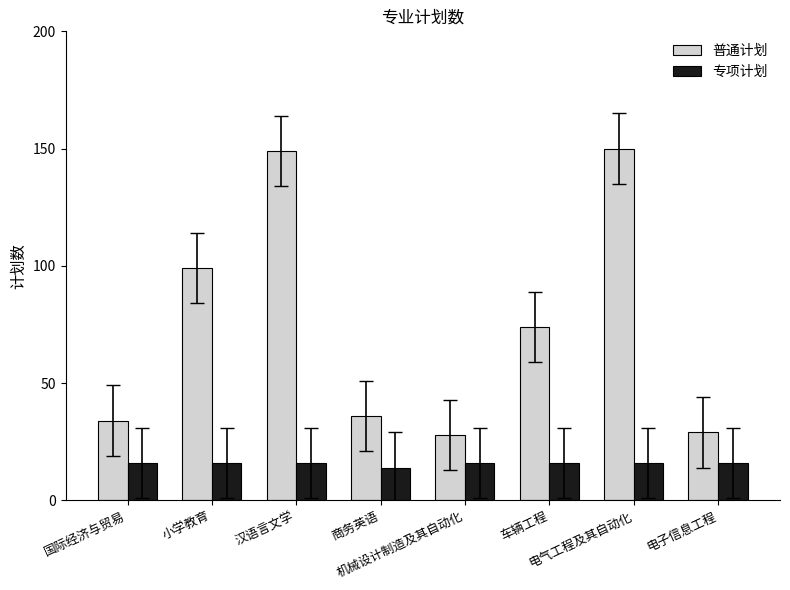

What is the greatest value displayed?

150